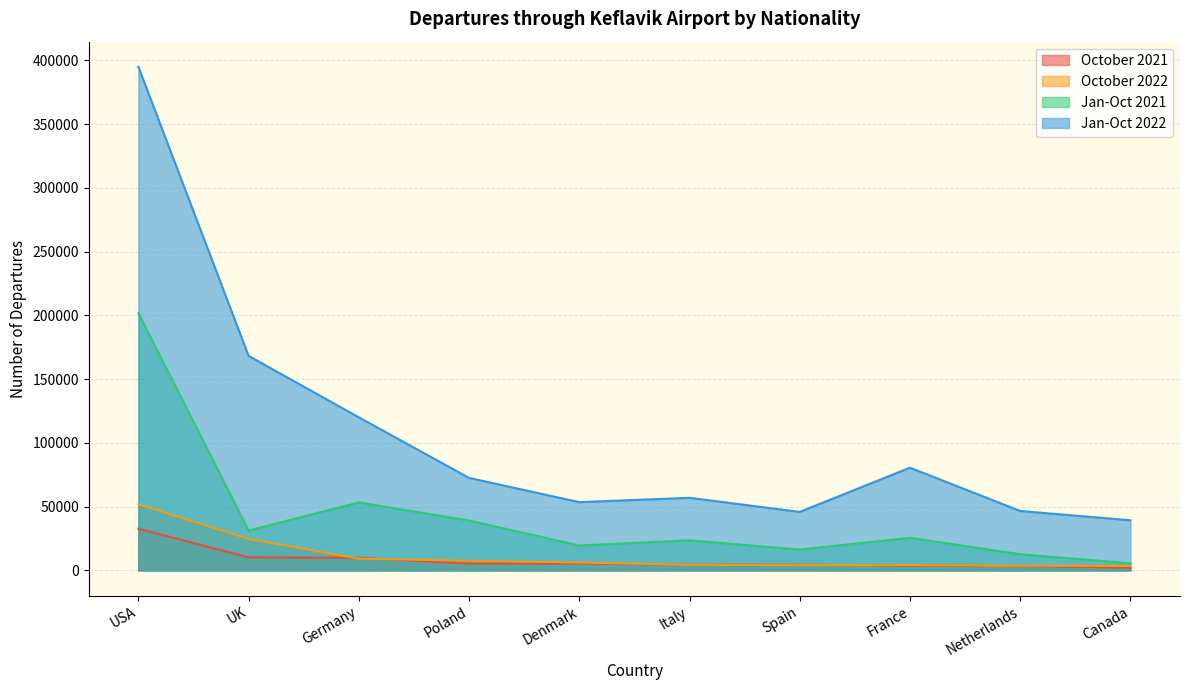

Rank the series by their maximum value, from lowest to highest.

October 2021, October 2022, Jan-Oct 2021, Jan-Oct 2022